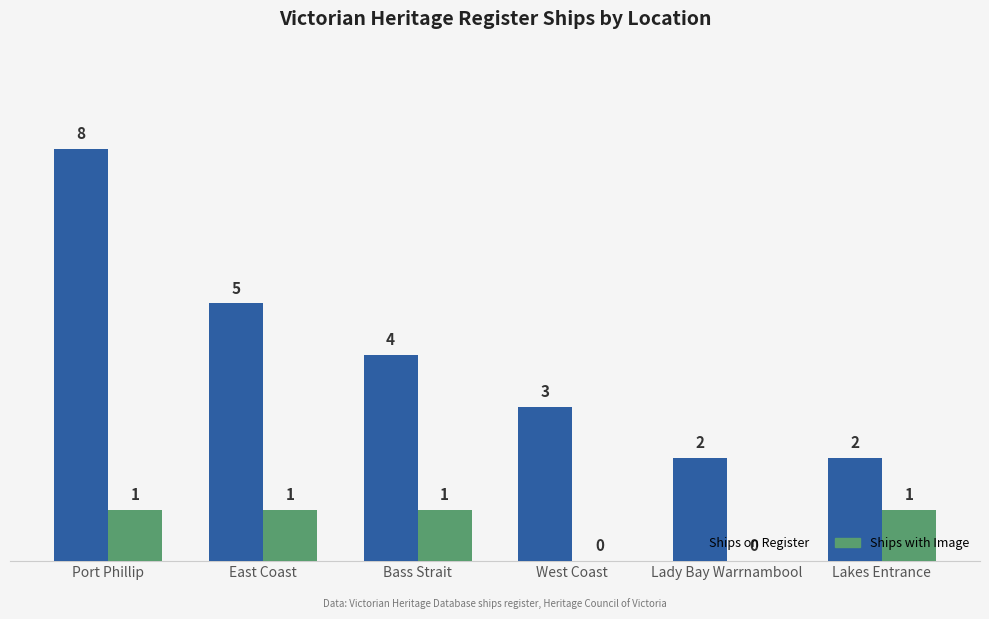

Reading right to left, extract all data points from this chart.

Ships on Register: Lakes Entrance=2	Lady Bay Warrnambool=2	West Coast=3	Bass Strait=4	East Coast=5	Port Phillip=8
Ships with Image: Lakes Entrance=1	Lady Bay Warrnambool=0	West Coast=0	Bass Strait=1	East Coast=1	Port Phillip=1